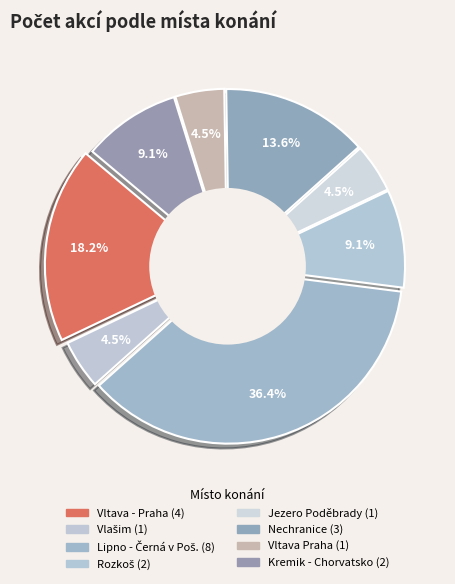

What is the change in value from Lipno - Černá v Poš. to Rozkoš?

-6